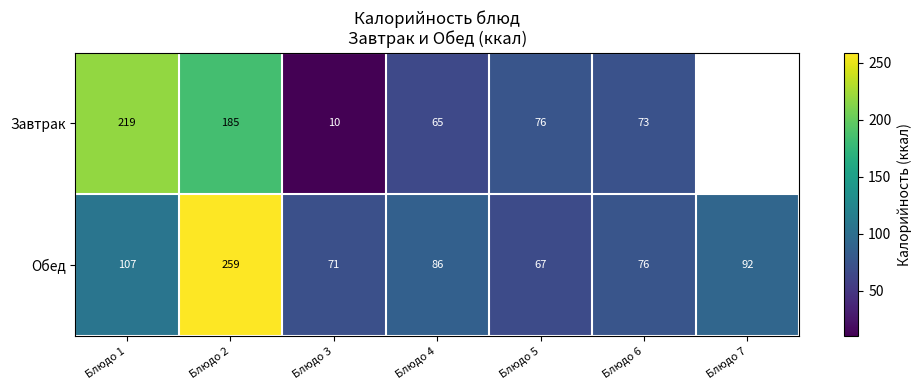

What is the spread (max minus min) of values at Блюдо 1?

112